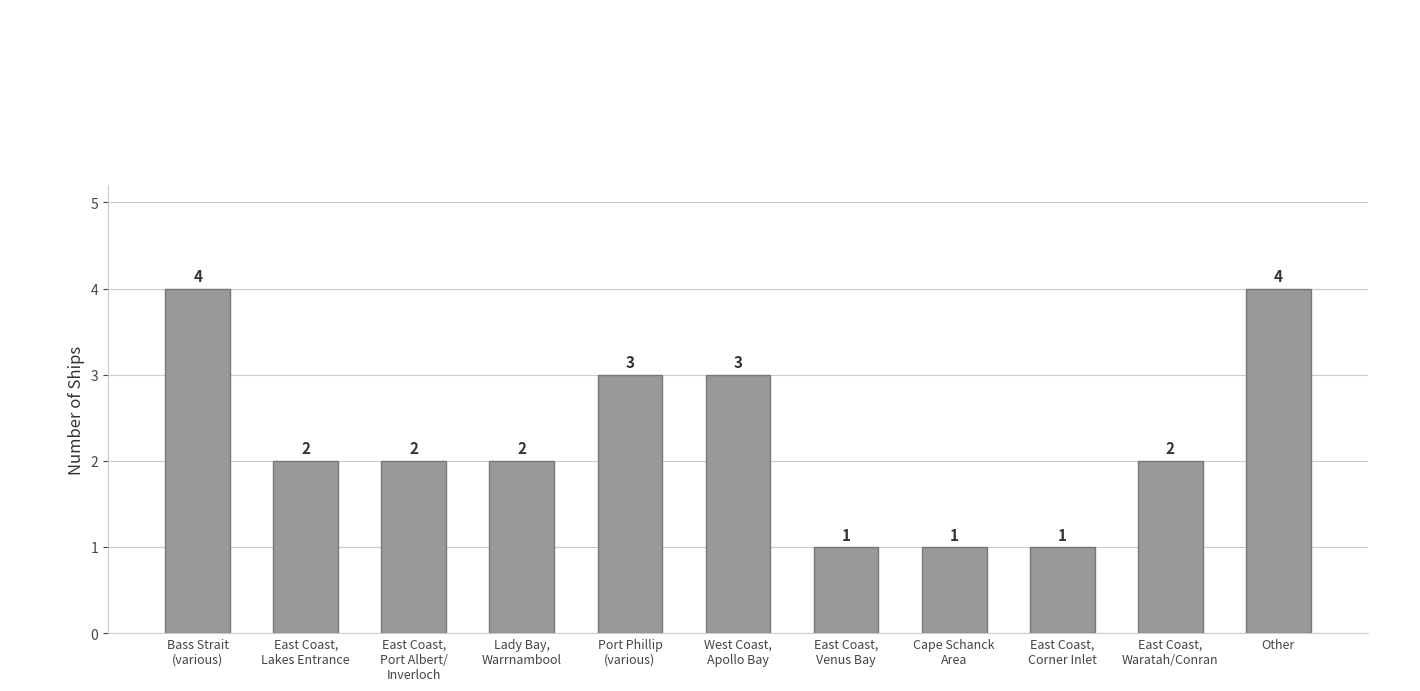

Where does the data first go above 2?

Bass Strait
(various)